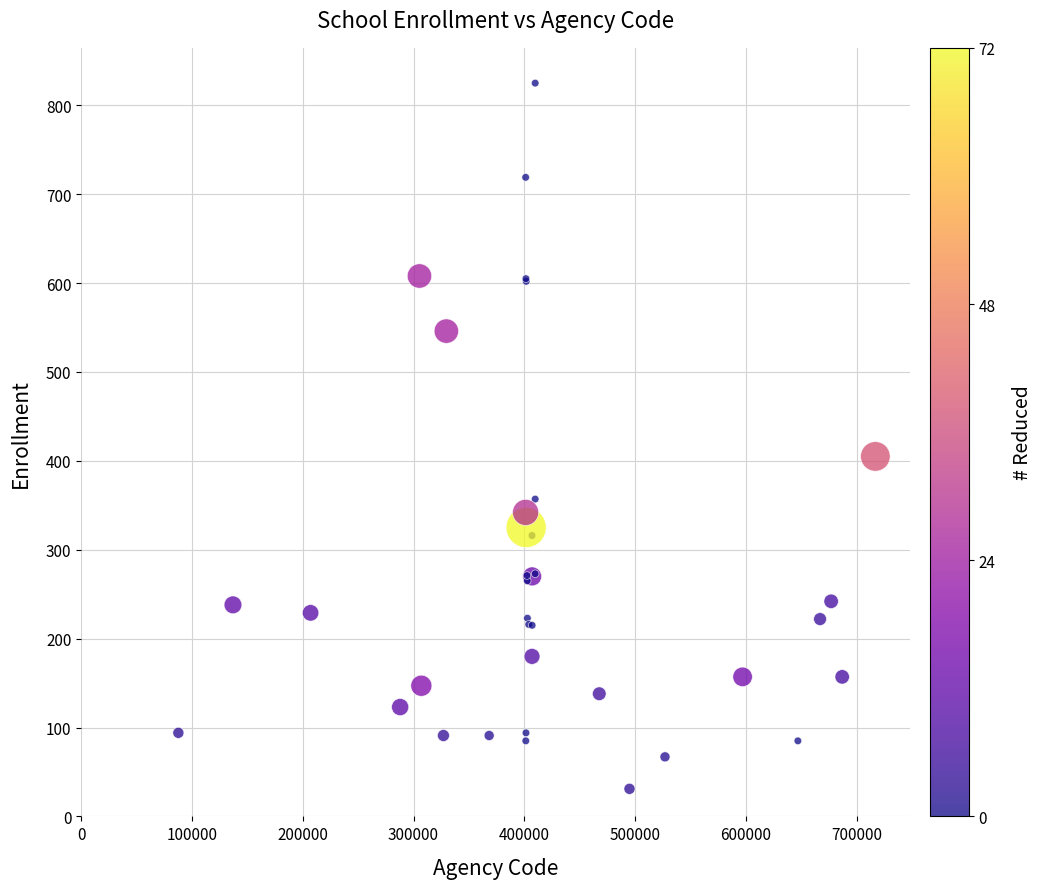

What Y value in the scatter plot is closest to 428?

405